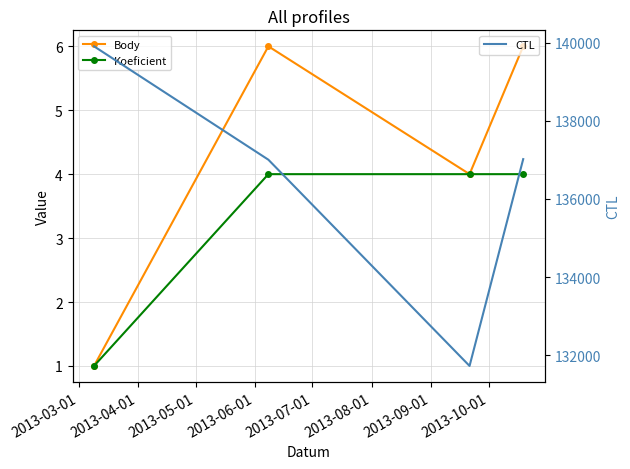

True or false: Body has more than 2 interior local peaks.

False